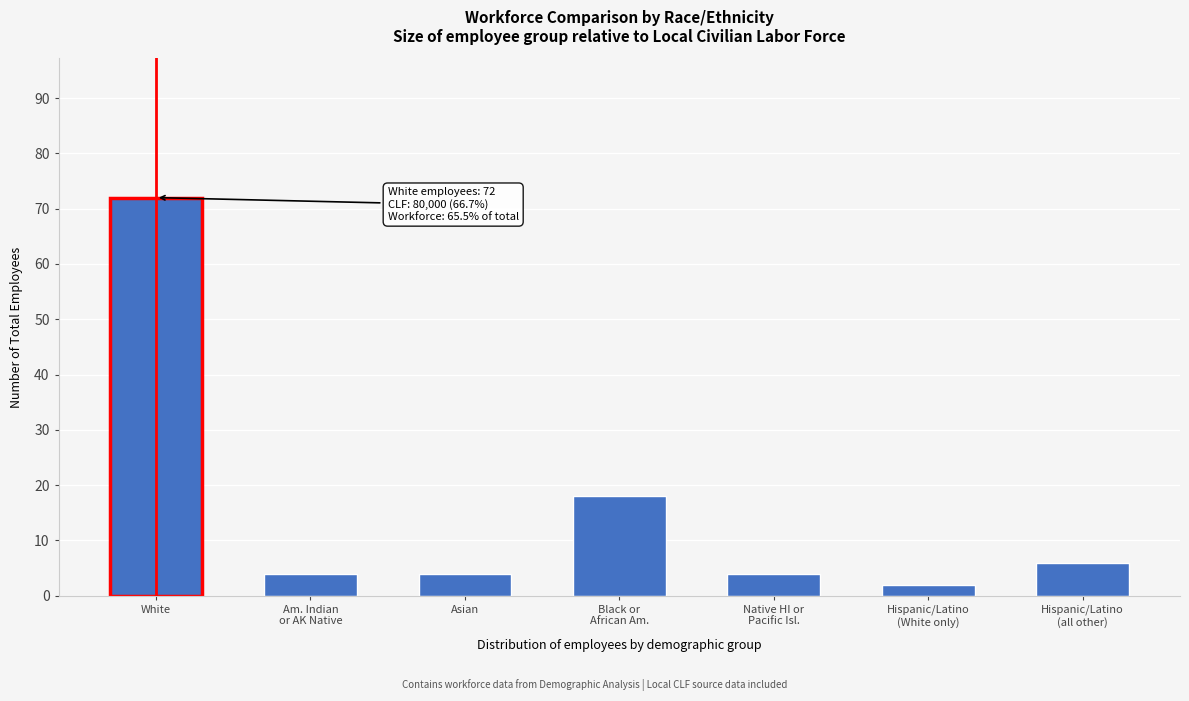

Reading left to right, transcribe all the data shown in this chart.

72	4	4	18	4	2	6